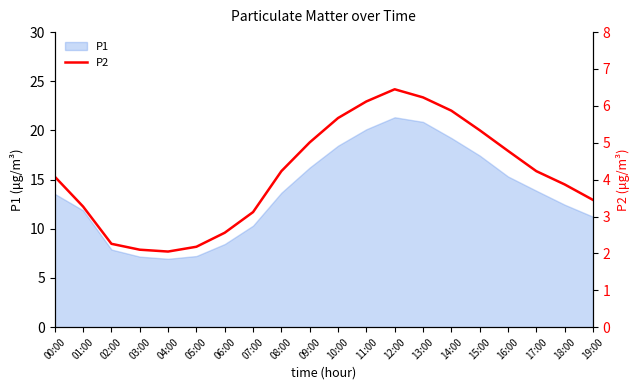

How many points are higher than both their immediate neighbors (excluding endpoints)?

1